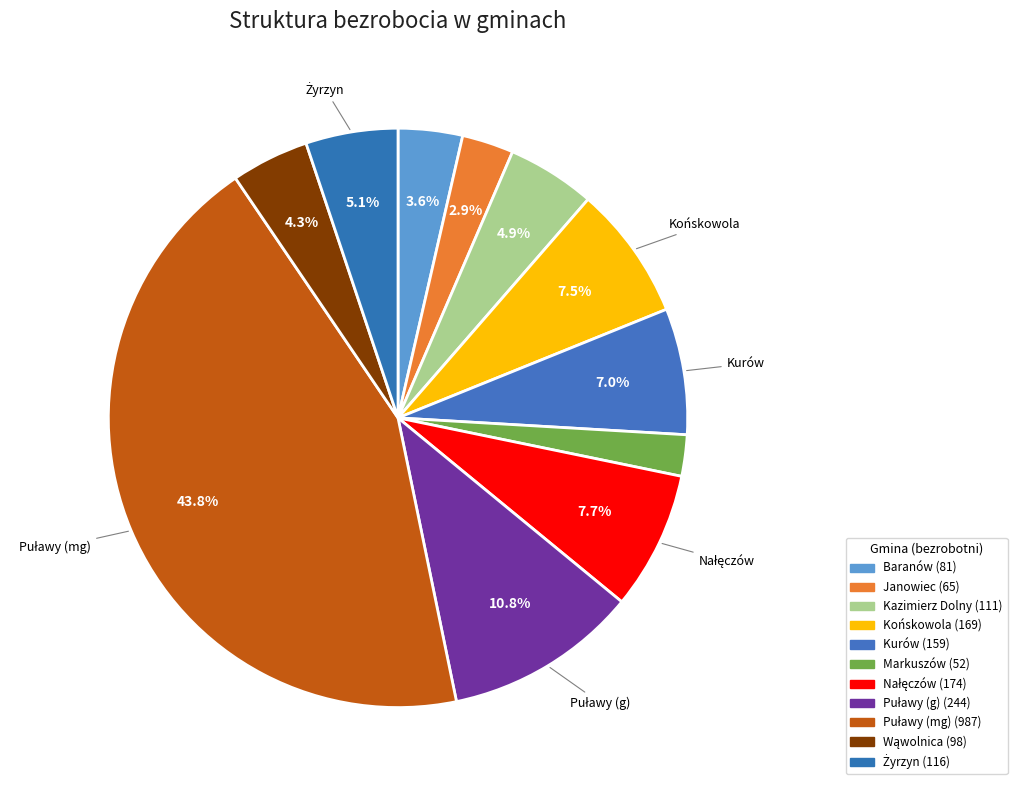

Count the number of slices in the pie.

11